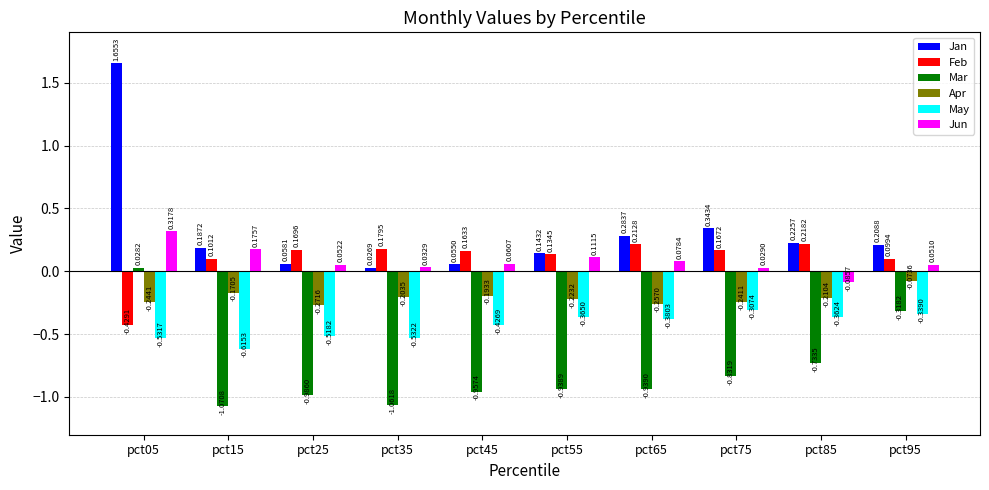

At how many categories does at least one series exceed 0?

10